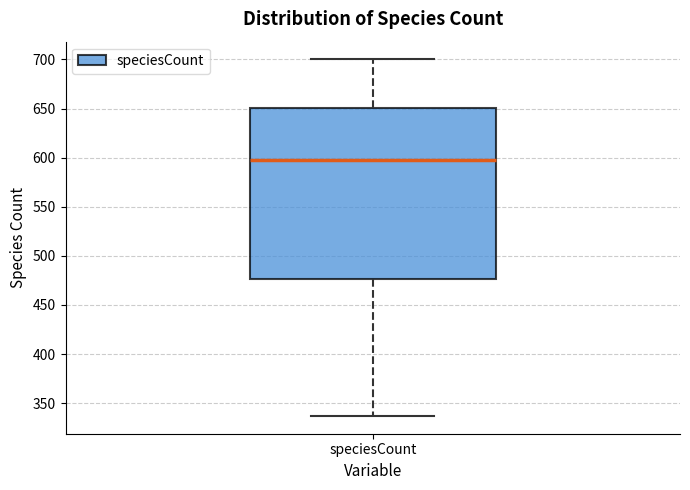

Where does the upper whisker of the box for speciesCount end on the y-axis? The values are not printed on the chart, so give them approximately, as read against the axis.

700